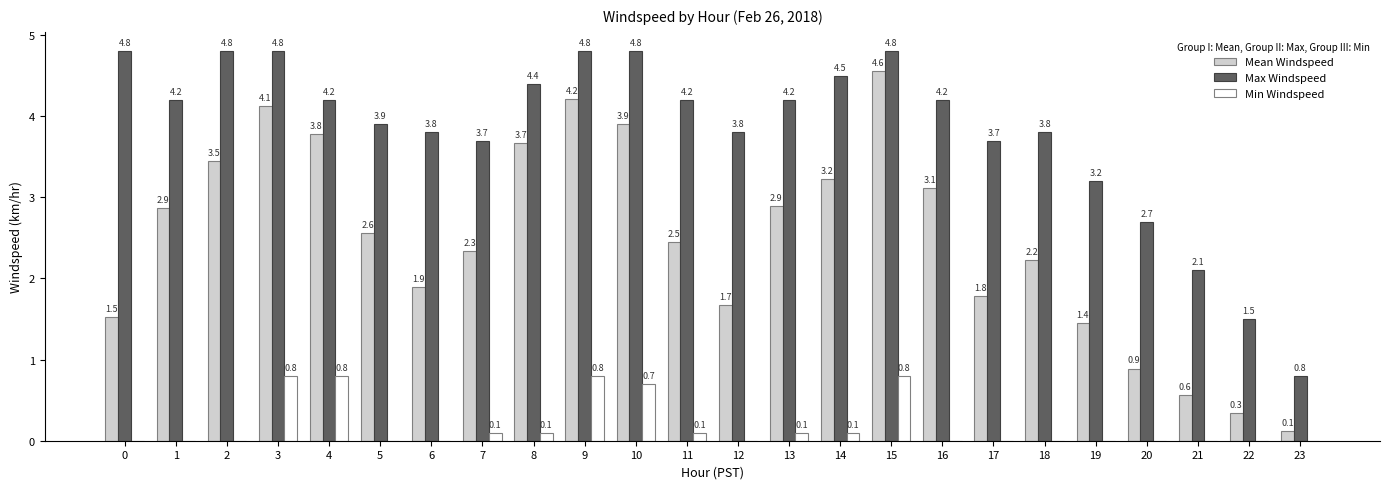

Is it true that Max Windspeed equals 3.7 at 7?

True